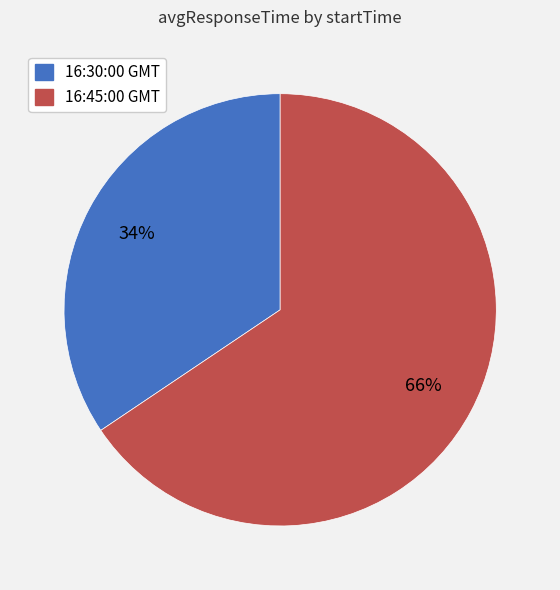

To the nearest percent, what is the combined percentage of 16:45:00 GMT and 16:30:00 GMT?

100%